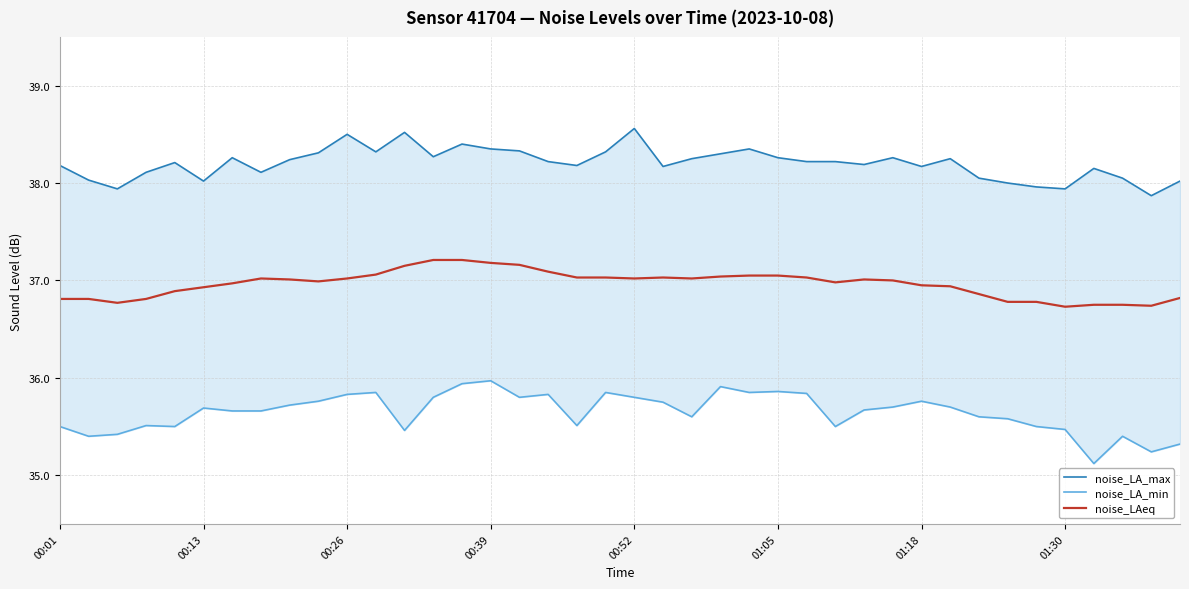

At which label does noise_LA_max first exceed 38?

00:01